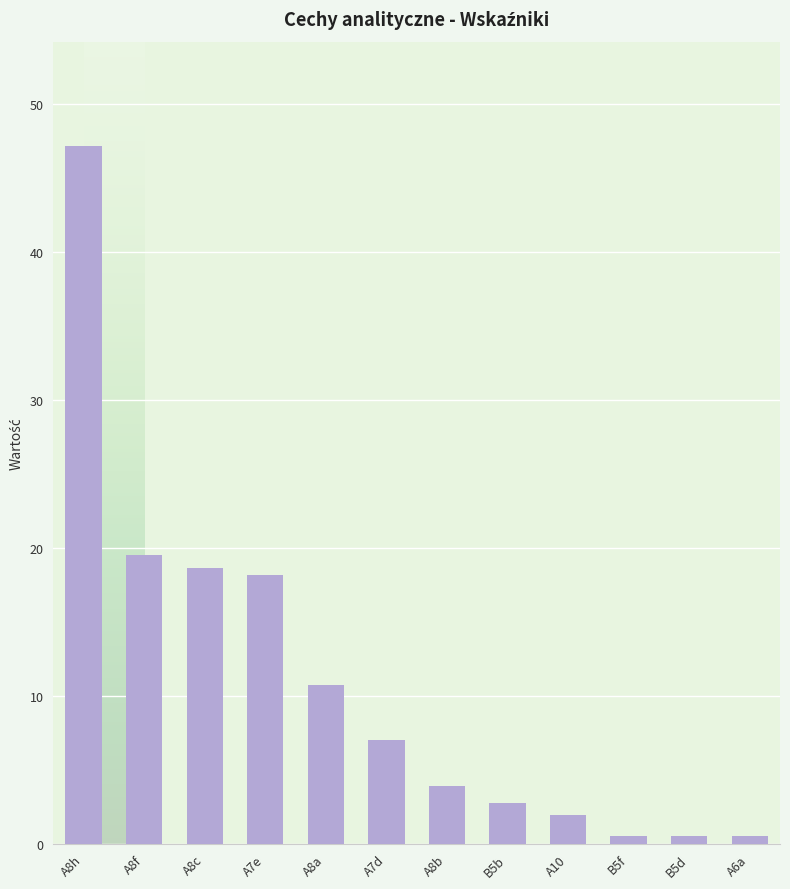

The chart shows a value of 25.2 at A8c. True or false?

False